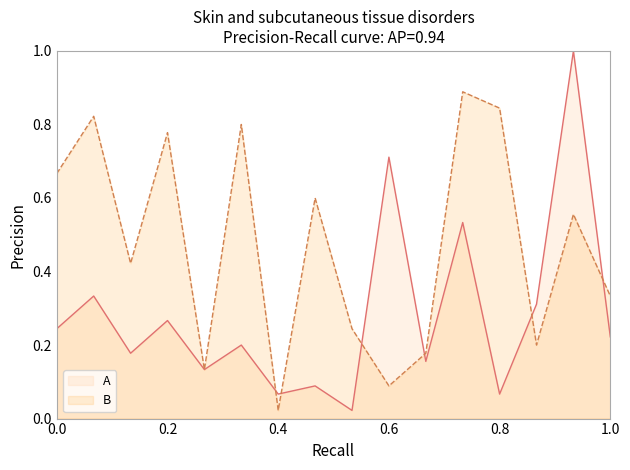

How many lines are shown in the chart?

2